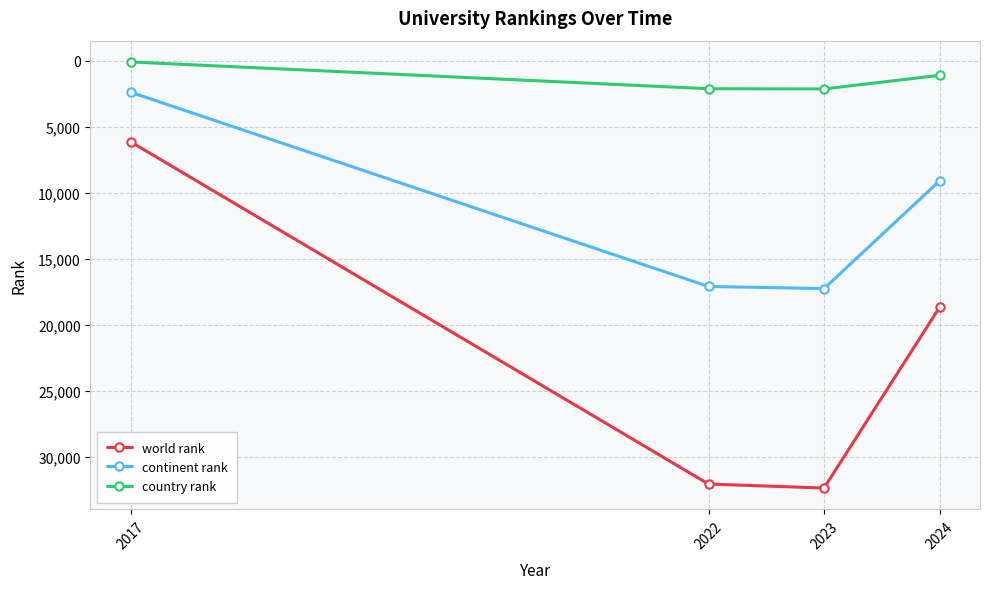

What are all the series names shown in the legend?

world rank, continent rank, country rank